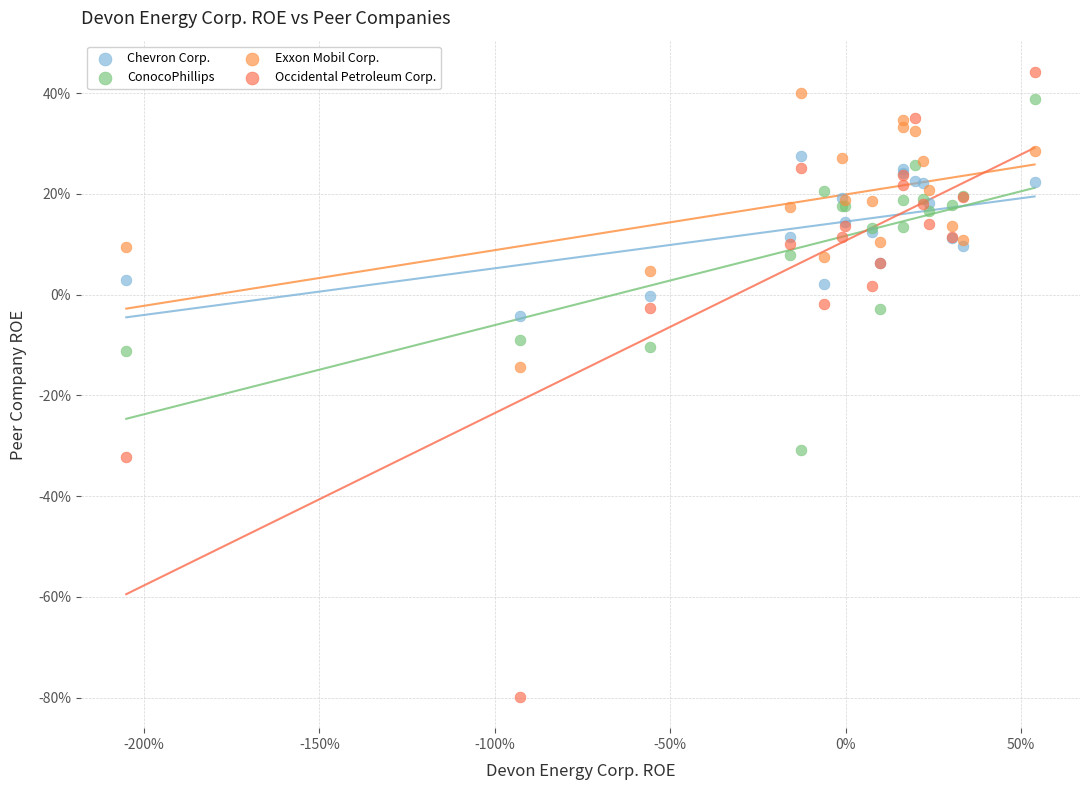

Which series reaches the minimum Y coordinate?

Occidental Petroleum Corp.